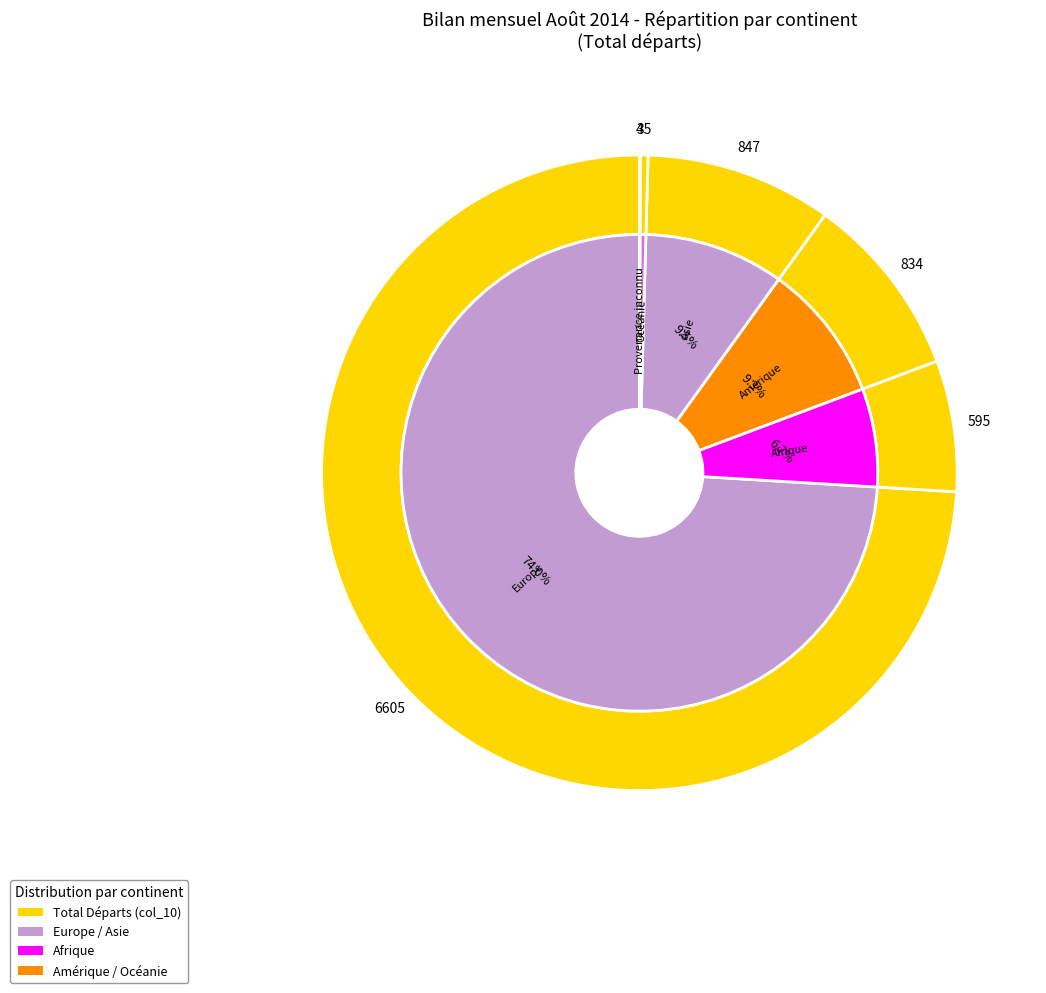

How many slices are in this pie chart?

6